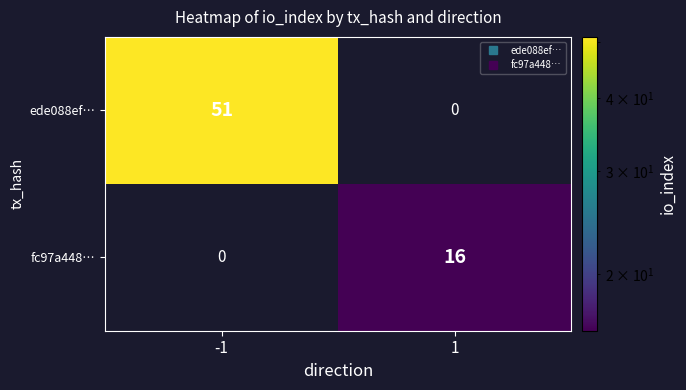

At how many categories does at least one series exceed 17?

1